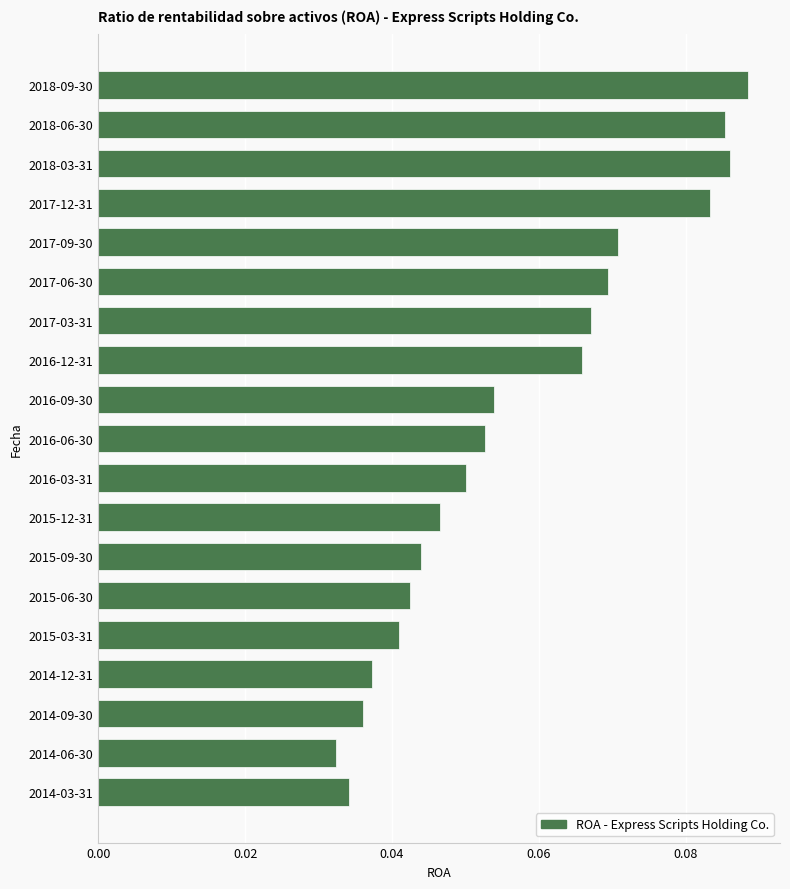

What is the sum of all values?

1.1